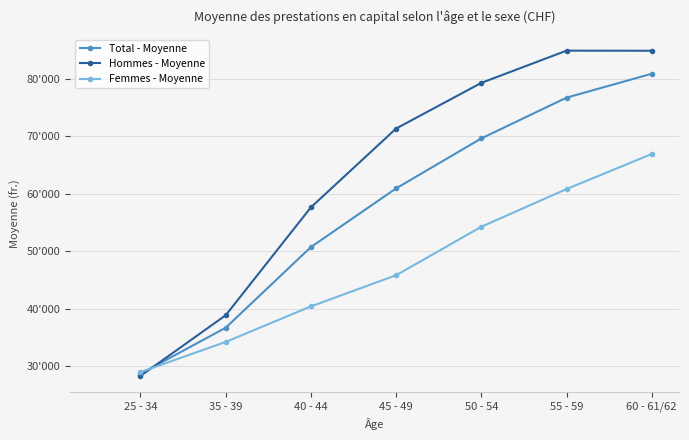

True or false: Total - Moyenne and Hommes - Moyenne intersect in this chart.

True